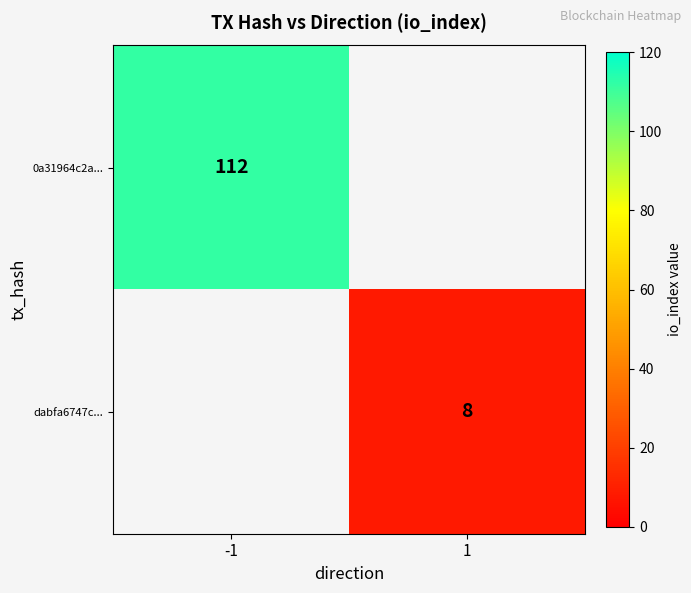

The value of 0a31964c2a... at -1 is 33. True or false?

False